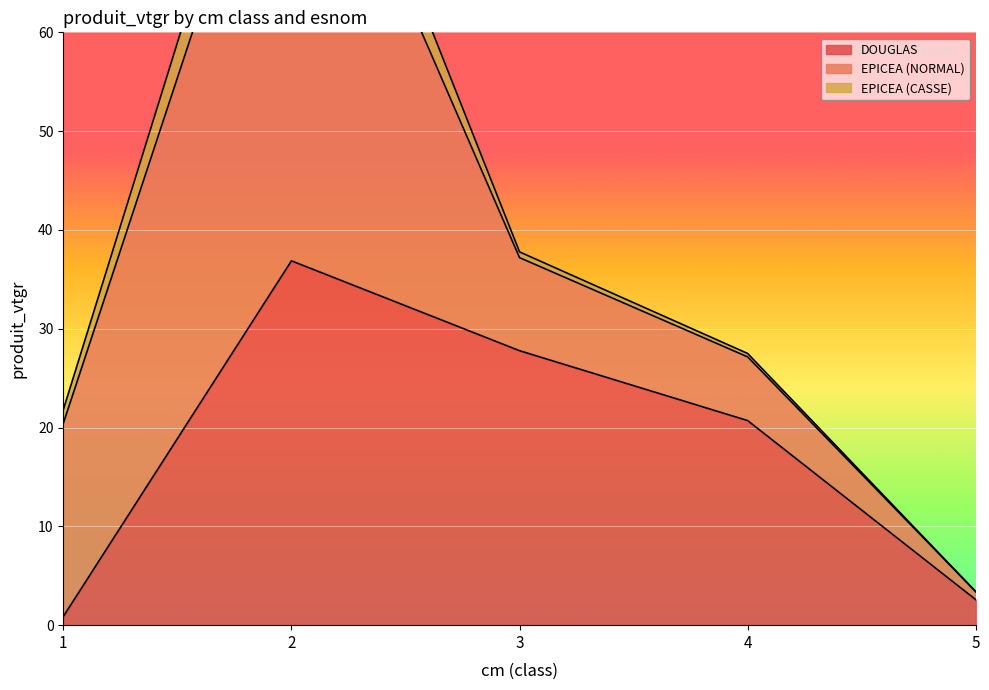

The value of DOUGLAS at 4 is 32.8. True or false?

False